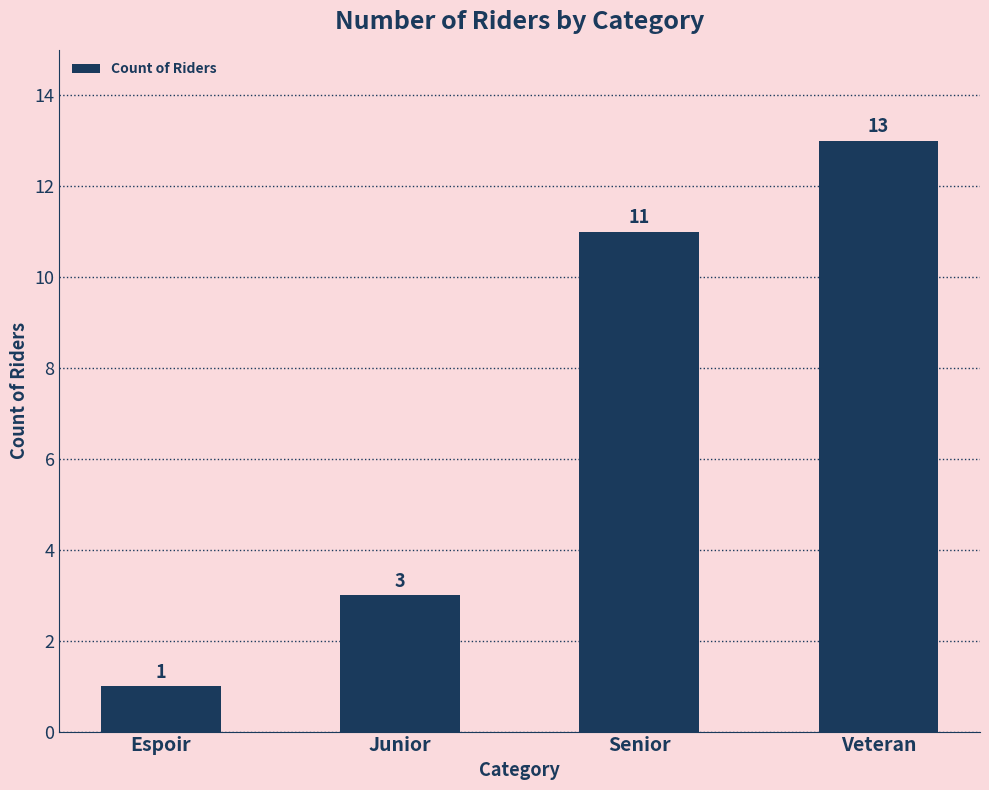

Reading right to left, transcribe all the data shown in this chart.

13	11	3	1